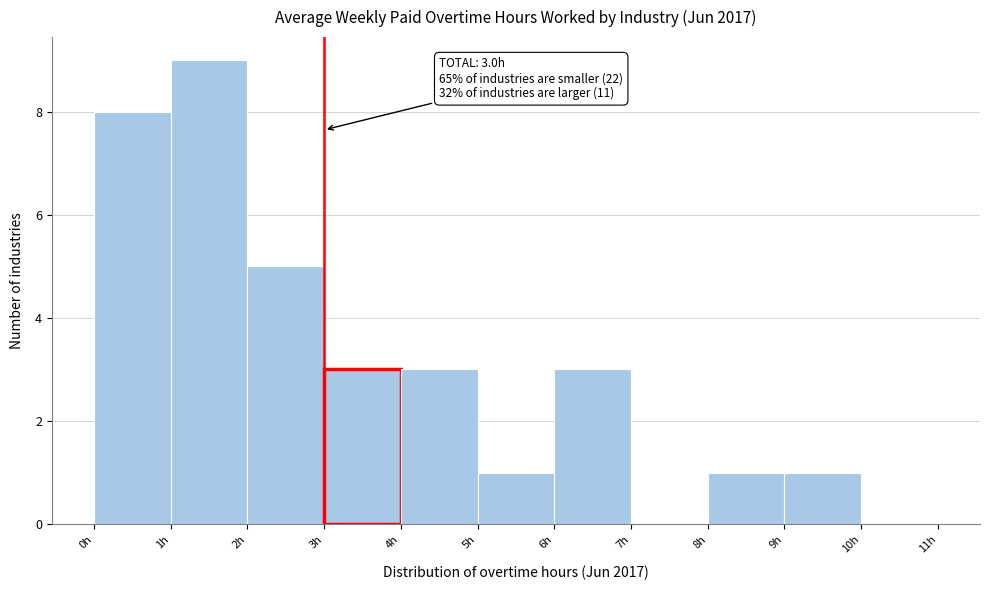

Which range on the x-axis has the tallest bar?

1 to 2